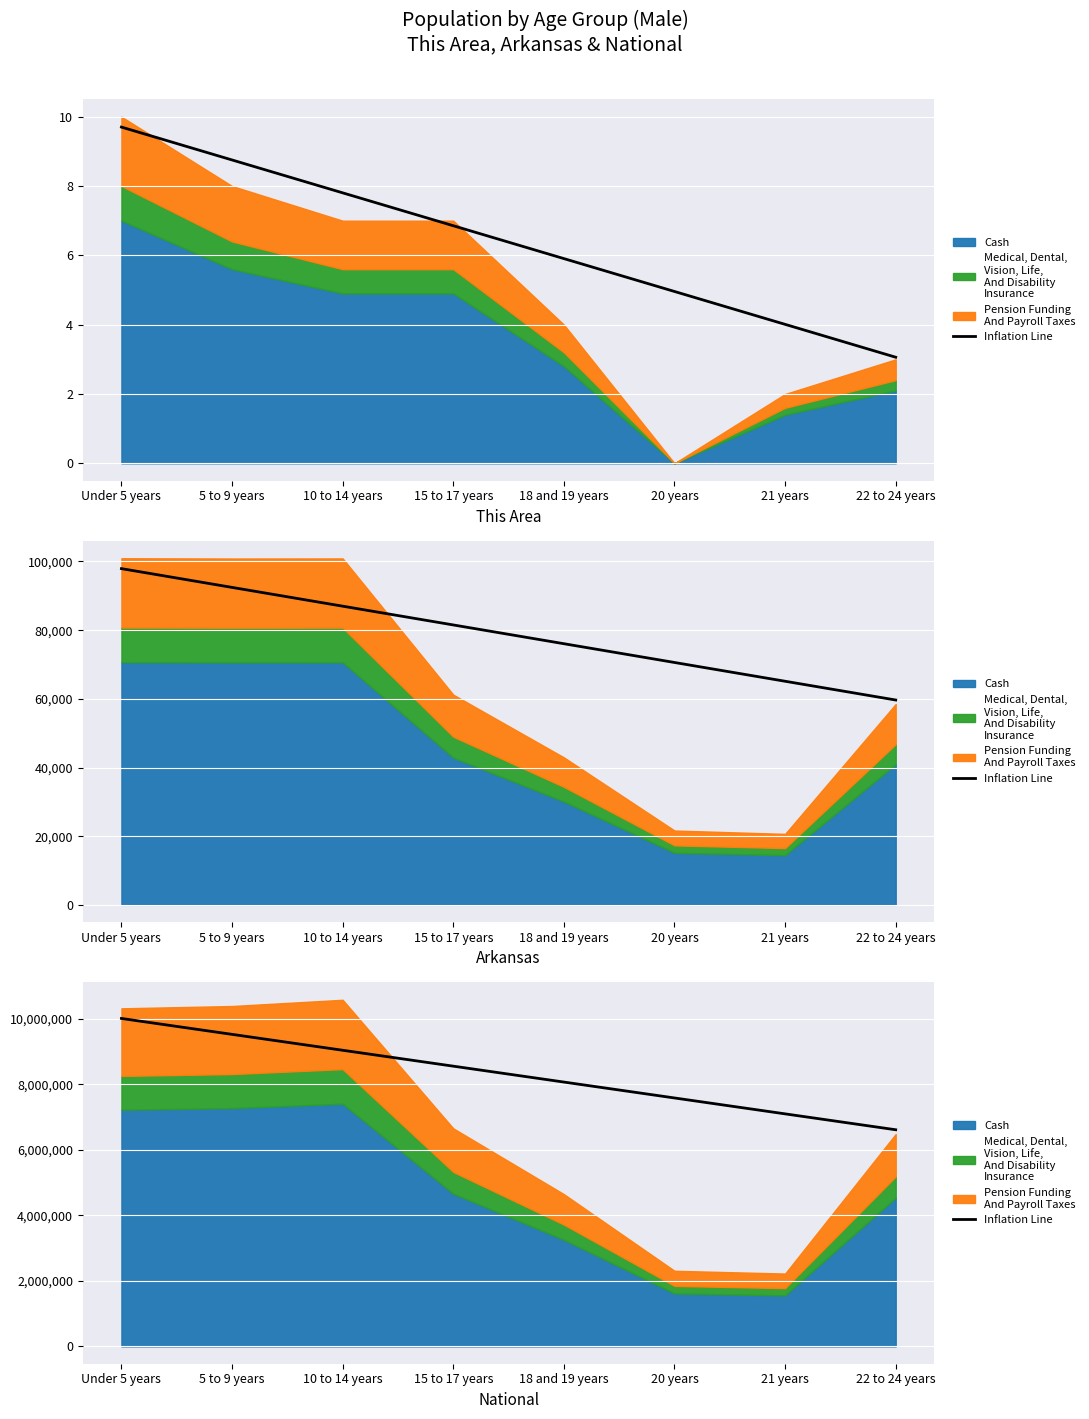

What is the difference between the maximum and minimum values?

3397532.0